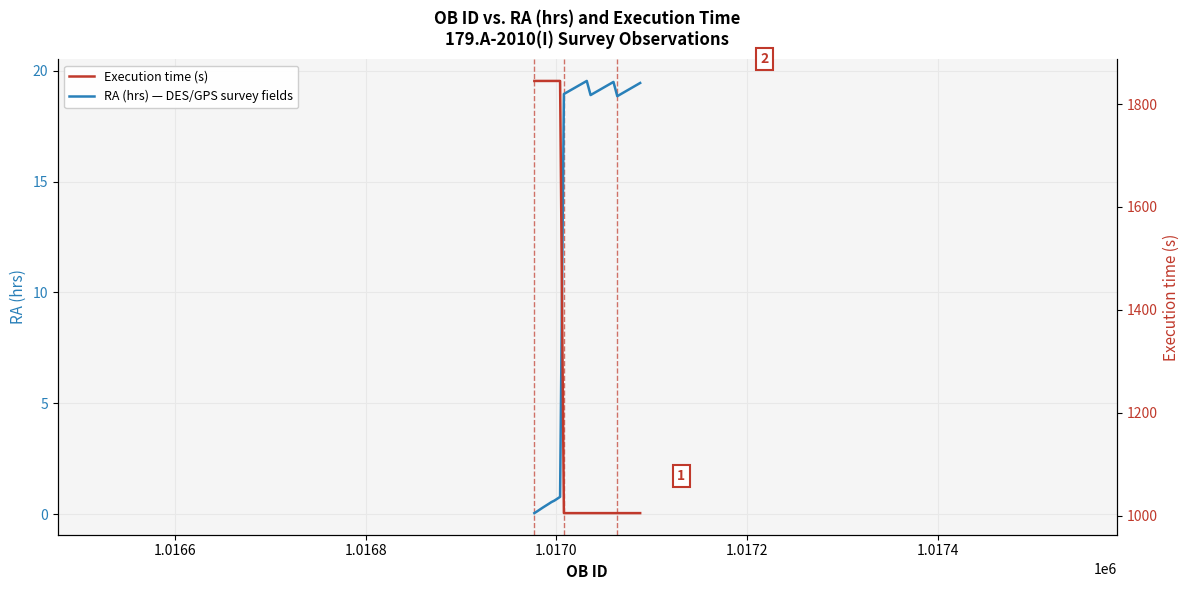

How many values in the RA (hrs) — DES/GPS survey fields series are below 19?

15